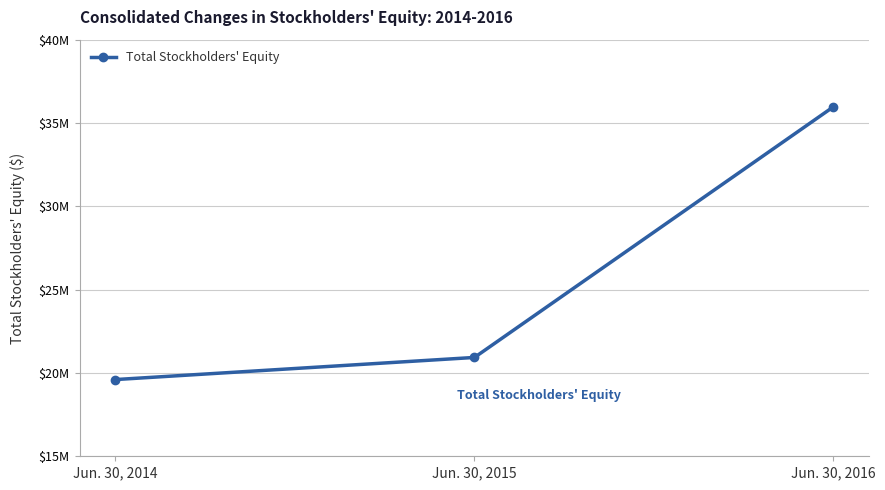

The value at Jun. 30, 2014 is 19603672. True or false?

True